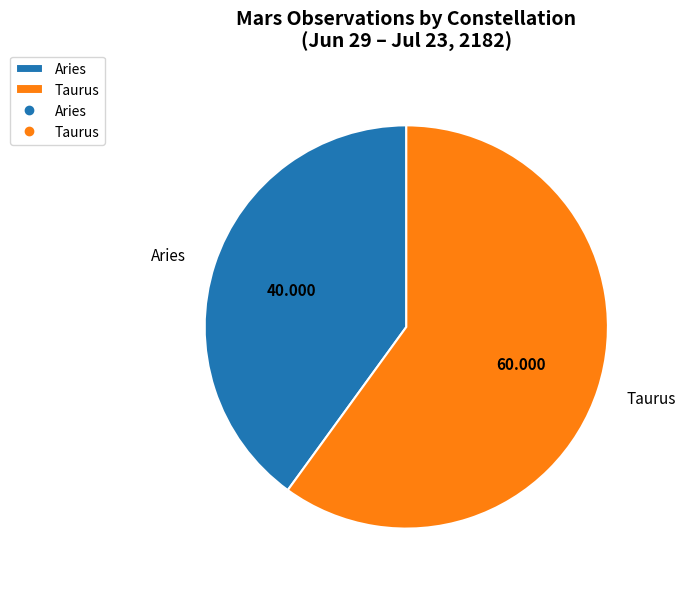

What is the ratio of the value at Taurus to the value at Aries?

1.5